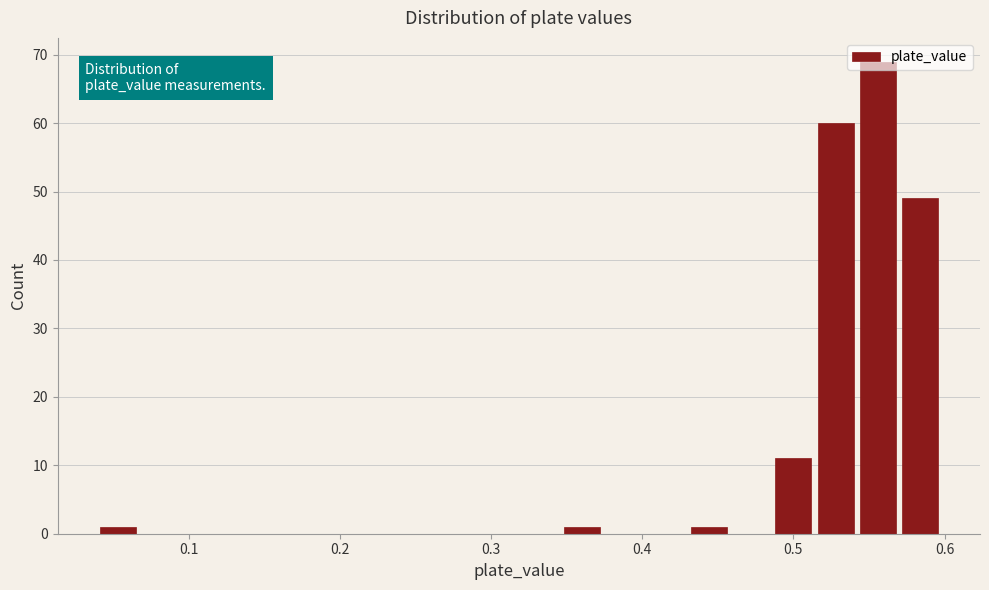

Read against the x-axis, roughly where is the centre of the tallest bar?

0.56